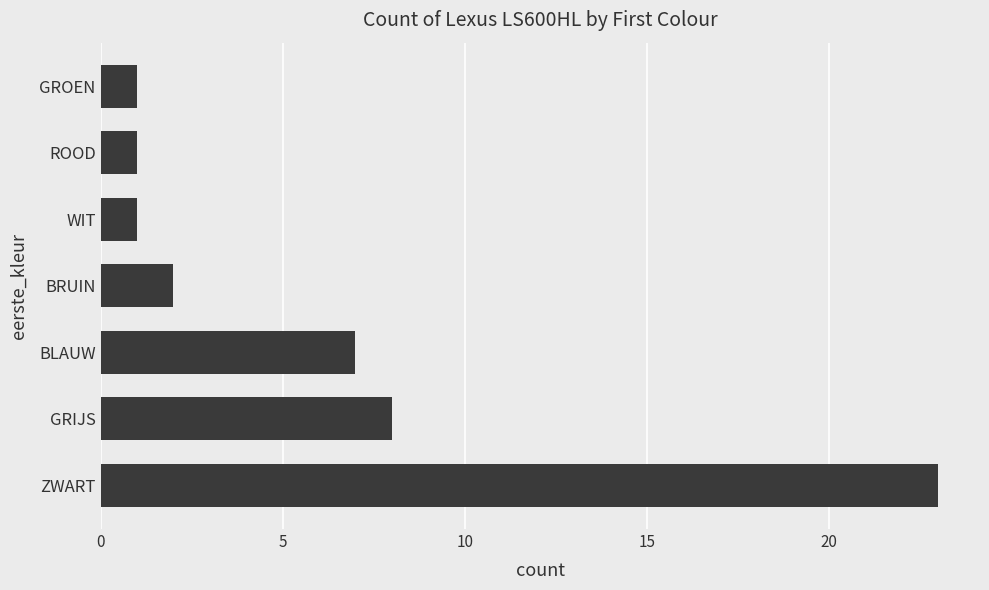

What is the maximum value shown in the chart?

23